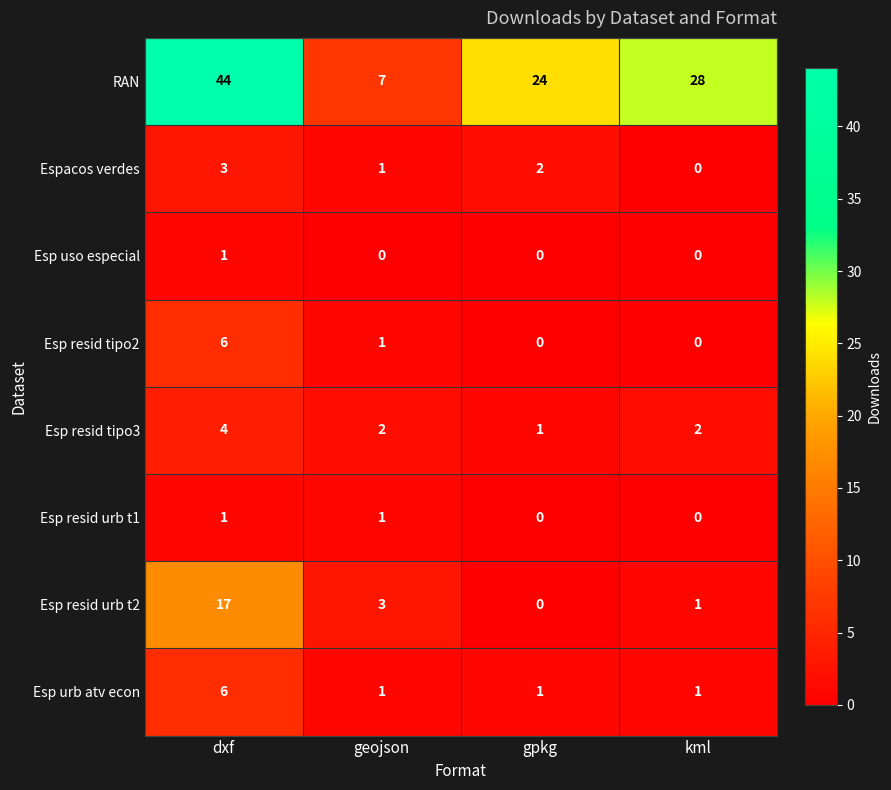

At how many categories does at least one series exceed 38?

1